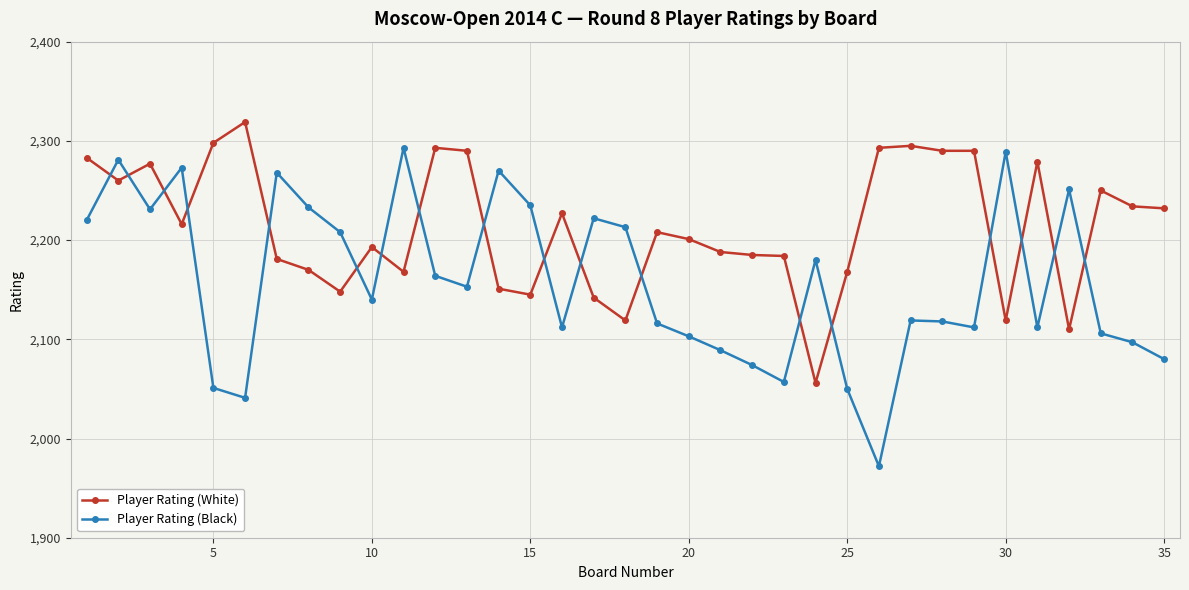

How many interior local valleys does the Player Rating (Black) series have?

9